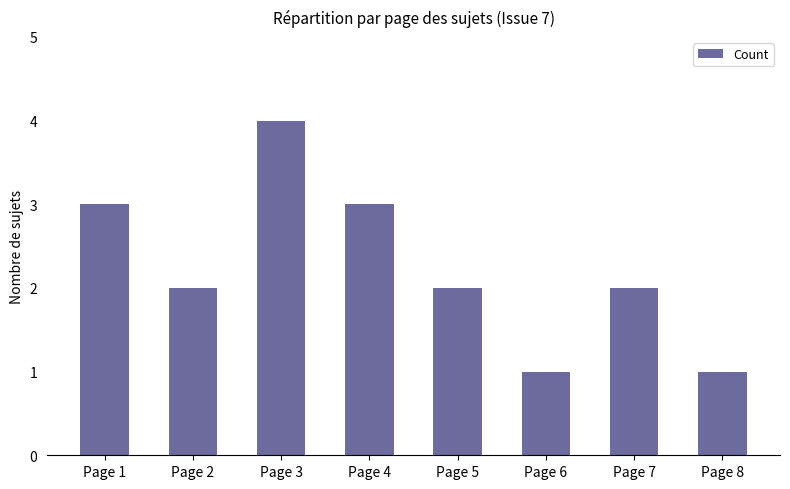

What is the minimum value shown in the chart?

1